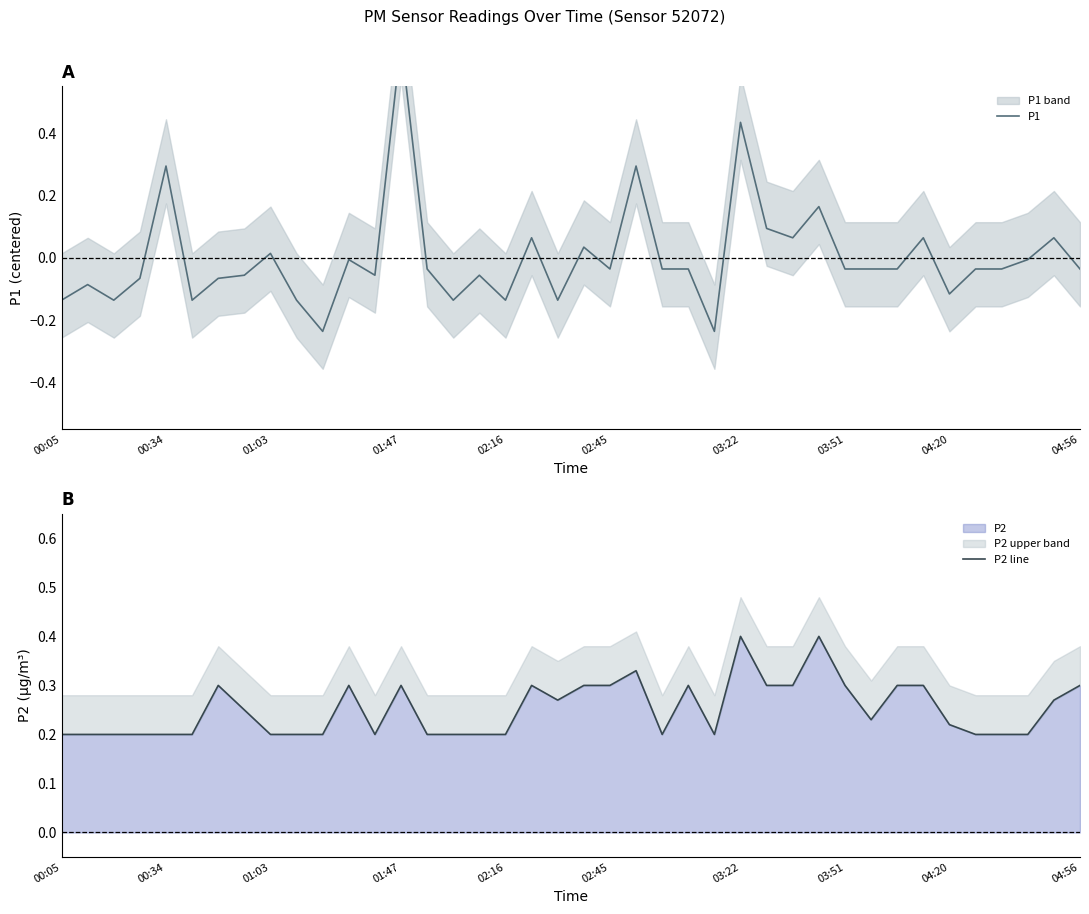

Where is the first local minimum for P2 line?

12